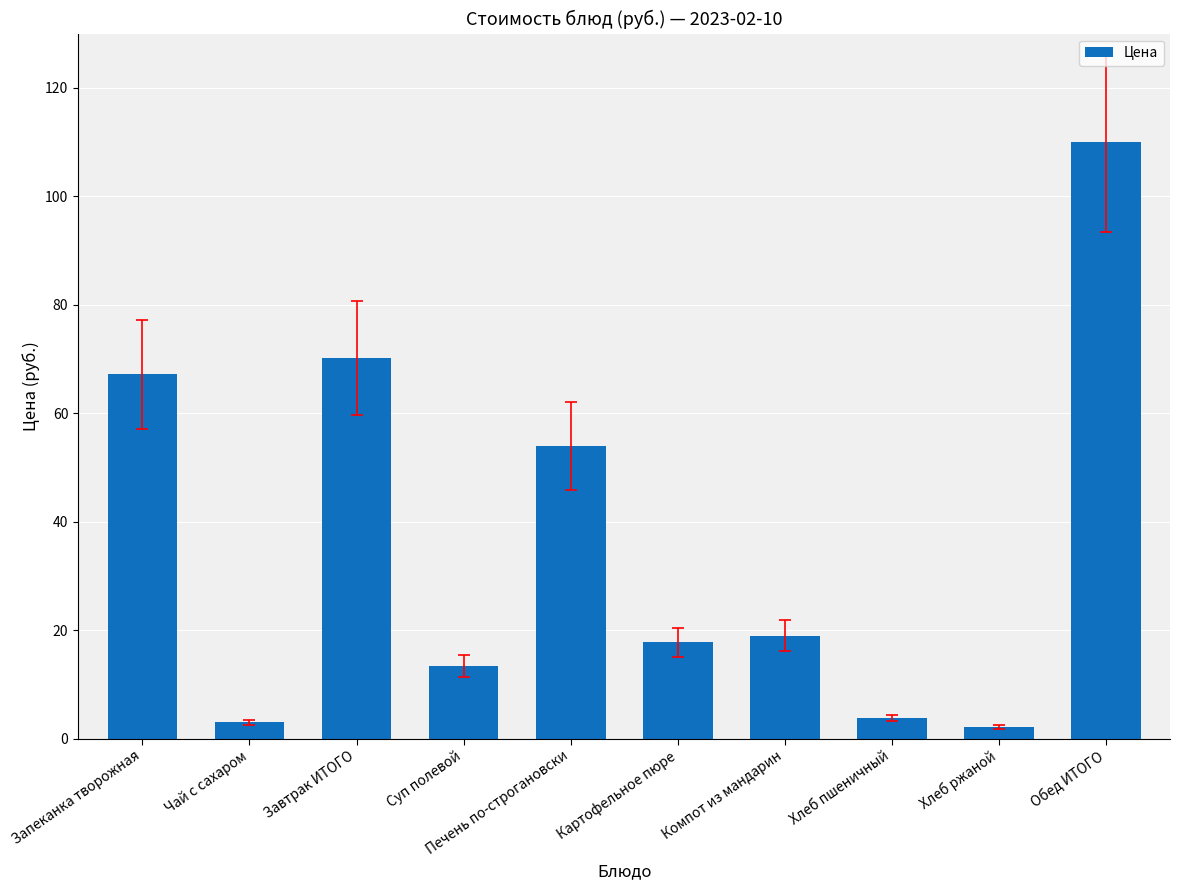

Reading left to right, list all the values displayed in this chart.

67.1	3.0	70.1	13.4	54.0	17.7	18.9	3.8	2.1	110.0